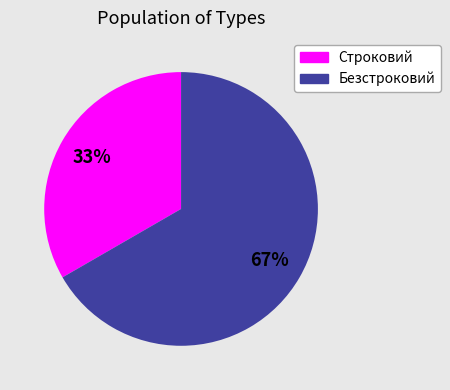

Which has a higher value, Строковий or Безстроковий?

Безстроковий